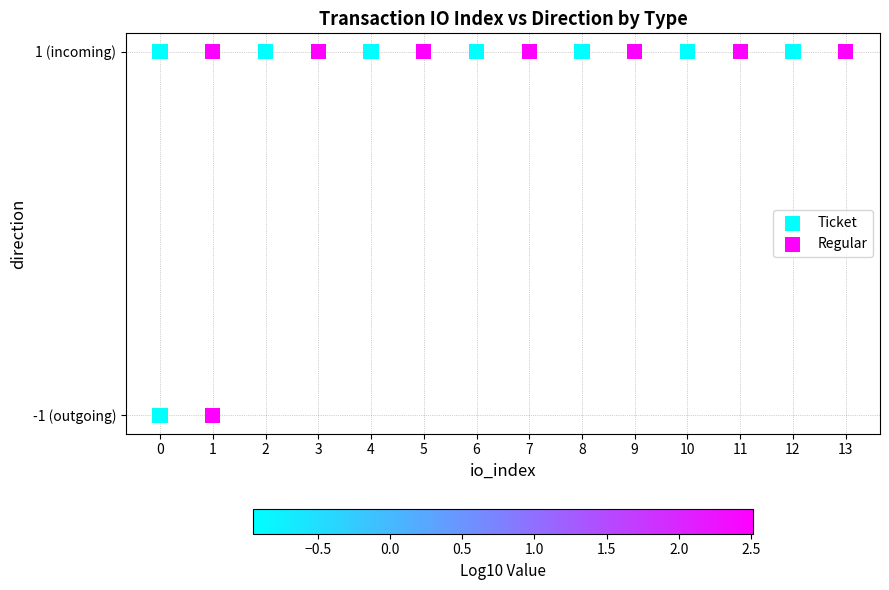

Which series contains the highest Y value?

Regular